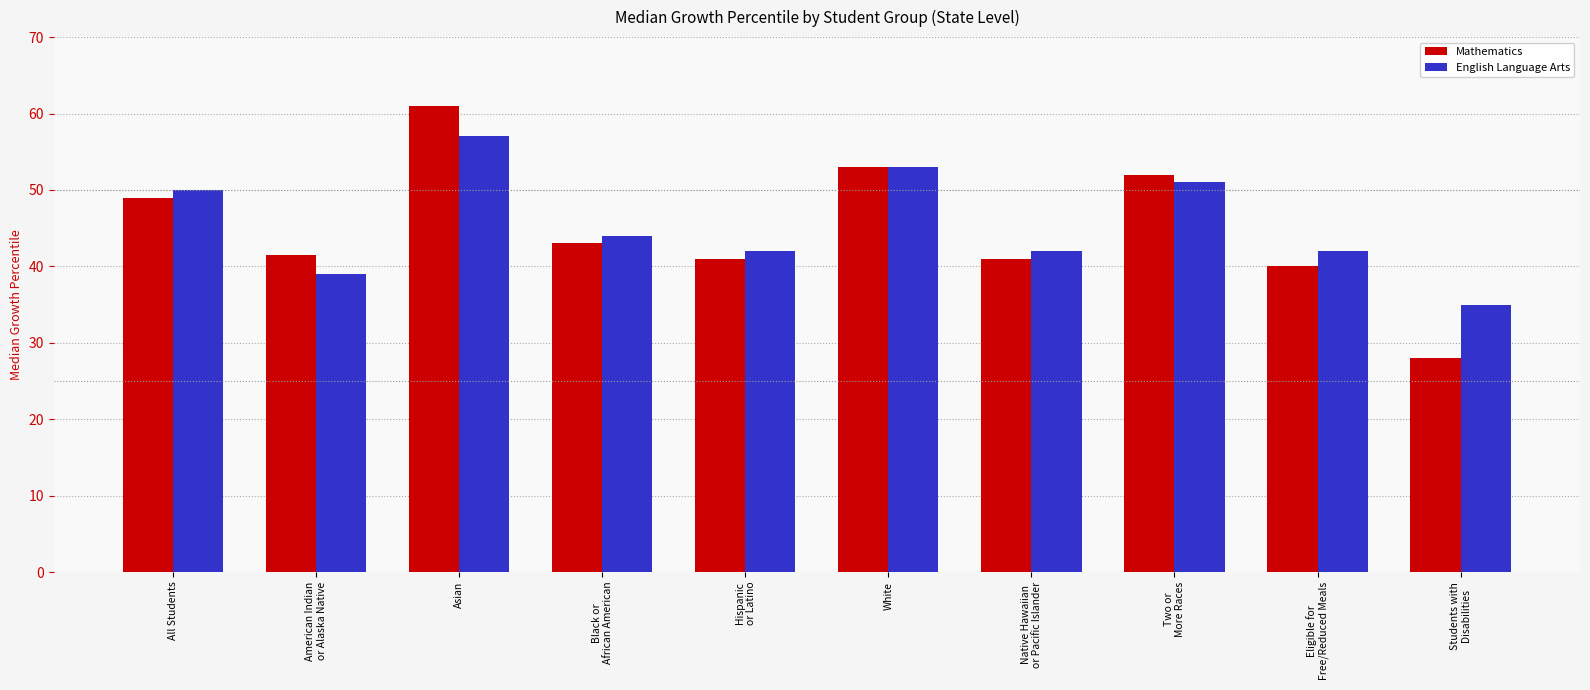

What is the difference between the maximum and minimum values in the English Language Arts series?

22.0